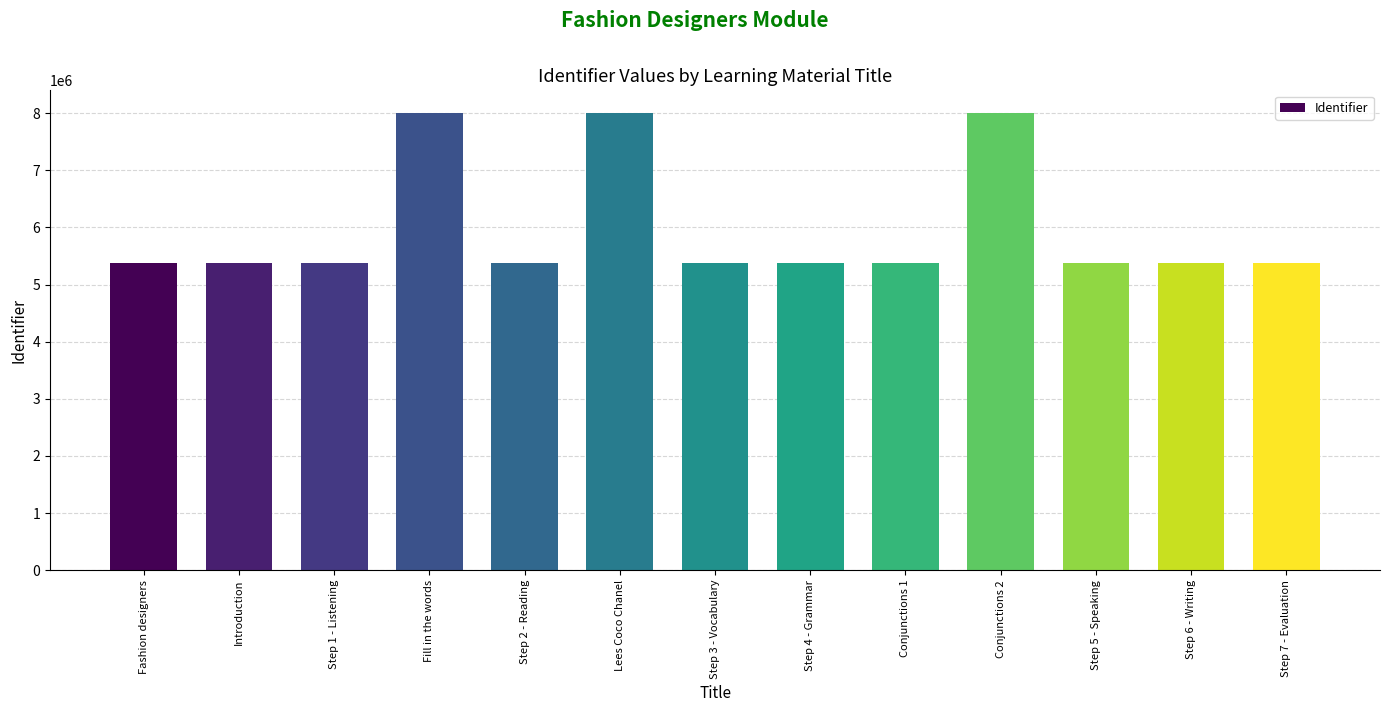

True or false: the data shows 1632698 at Introduction.

False